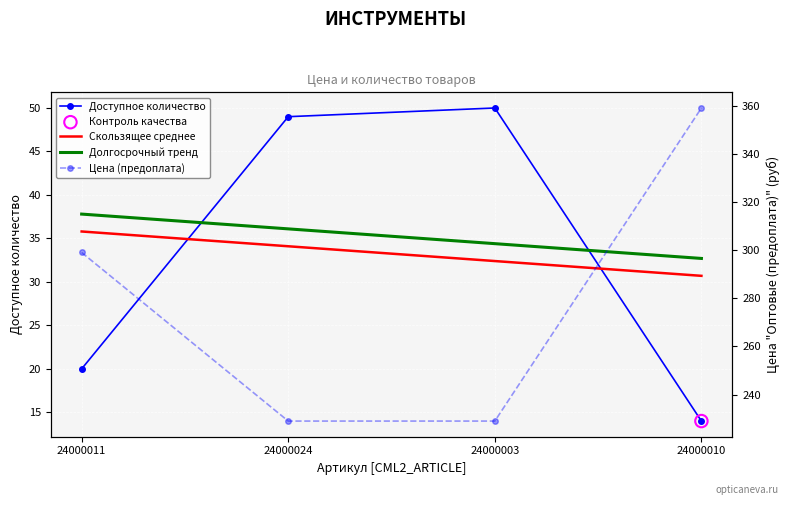

Which series has the widest spread of Y values?

Цена (предоплата)